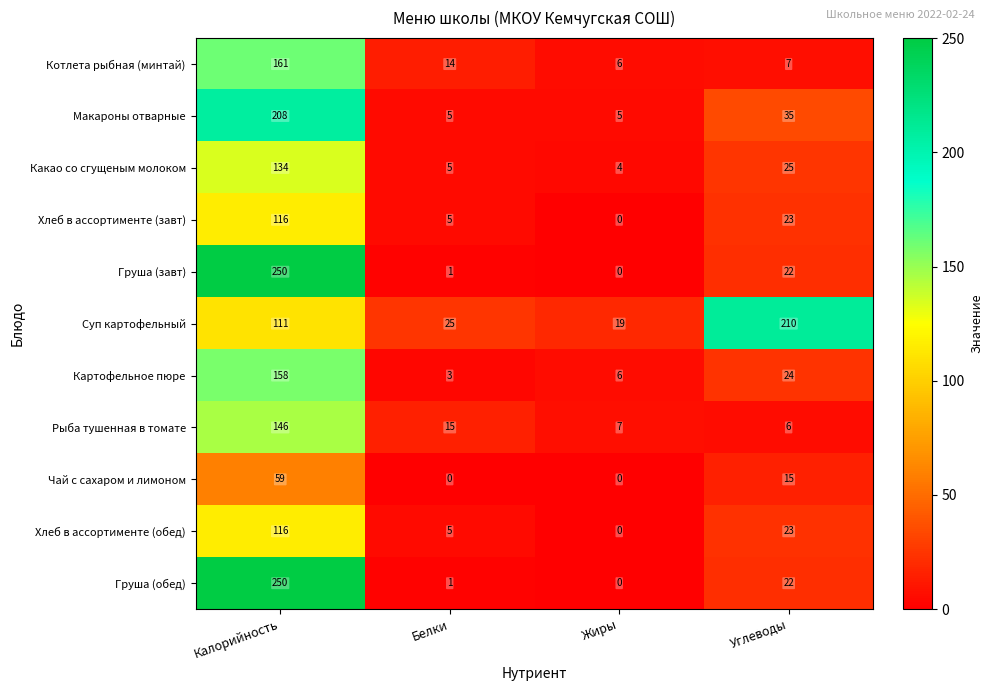

Where is Хлеб в ассортименте (завт) nearest to the value 58?

Углеводы